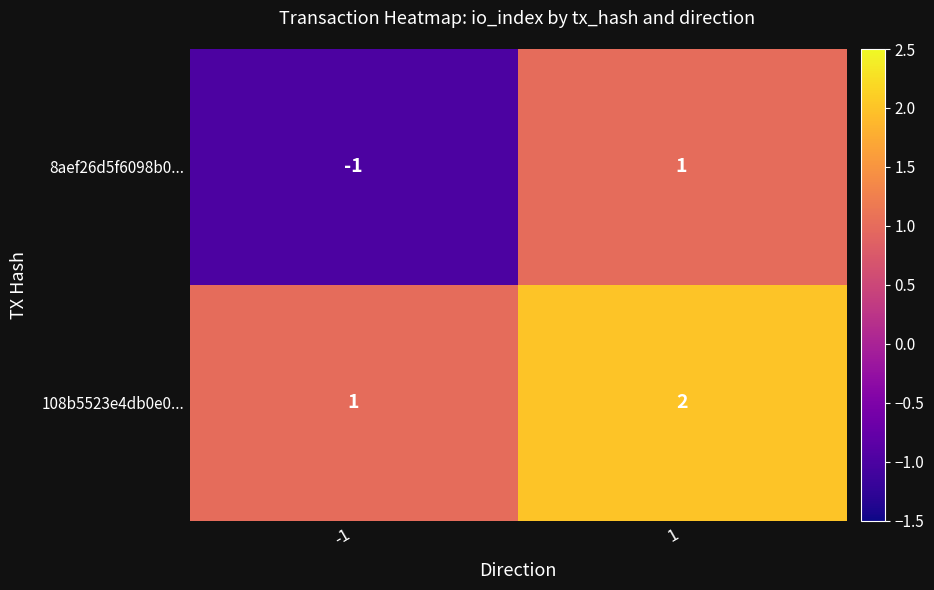

Reading left to right, extract all data points from this chart.

8aef26d5f6098b0...: -1	1
108b5523e4db0e0...: 1	2